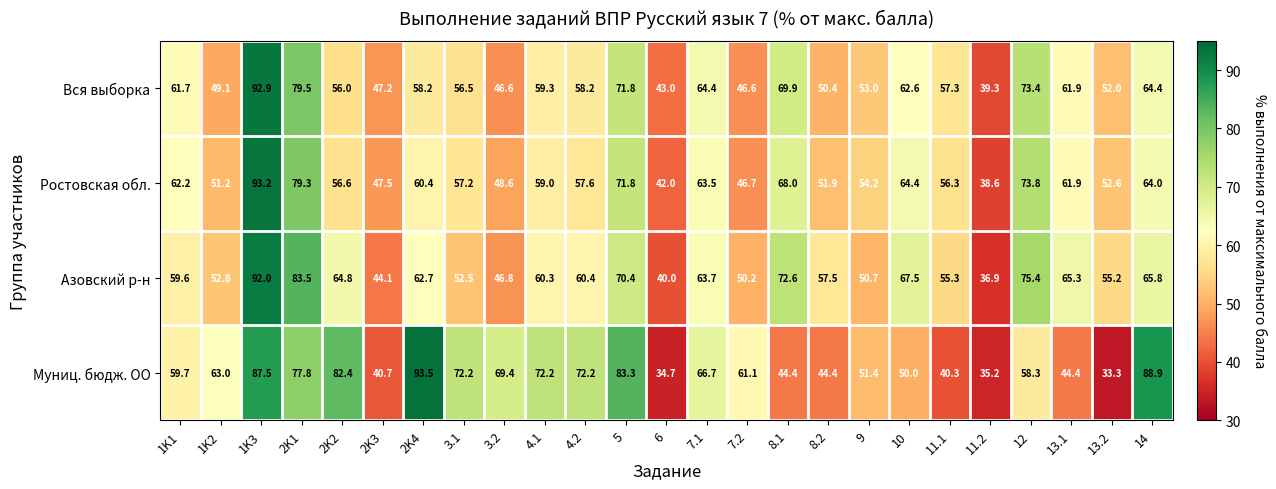

What is the difference between the second highest and minimum values in the Ростовская обл. series?

40.7